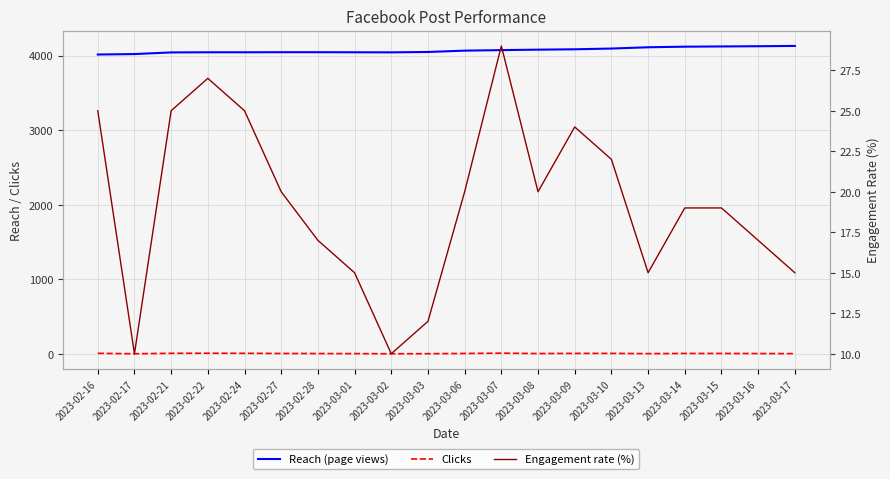

True or false: Engagement rate (%) has a value of 15.0 at 2023-03-01.

True